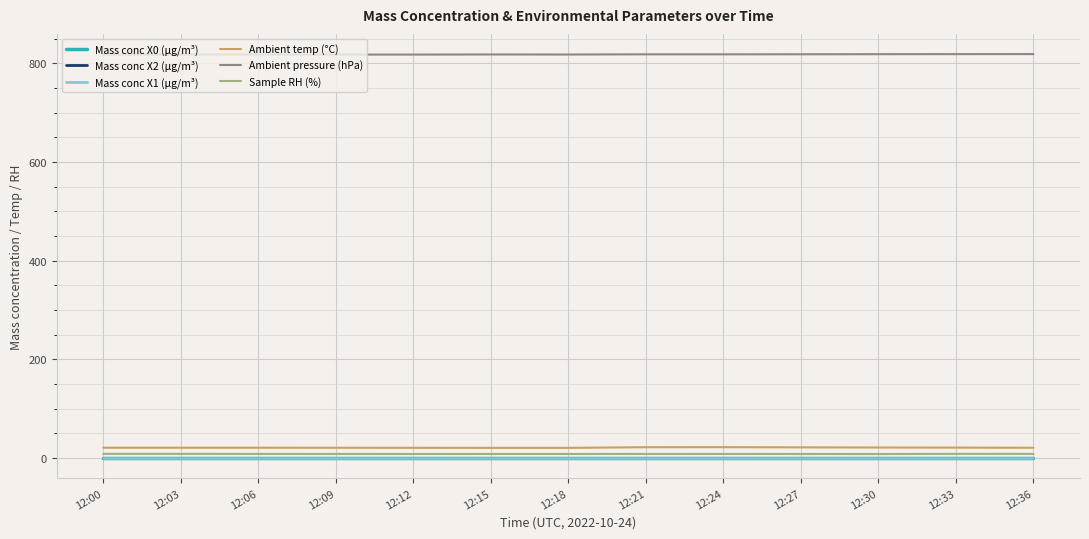

True or false: Mass conc X2 (μg/m³) and Mass conc X1 (μg/m³) cross at least once.

False